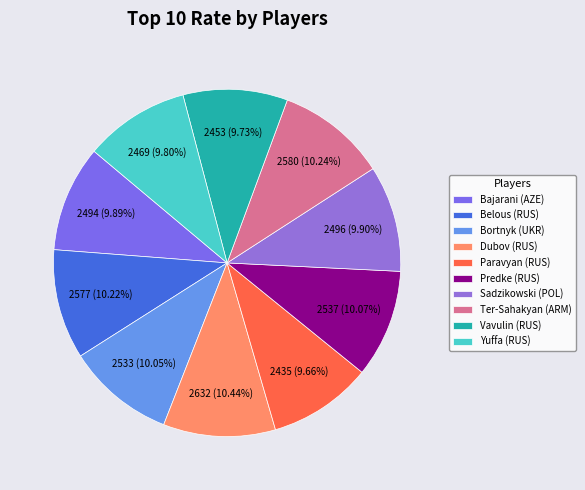

How many segments does this pie chart have?

10